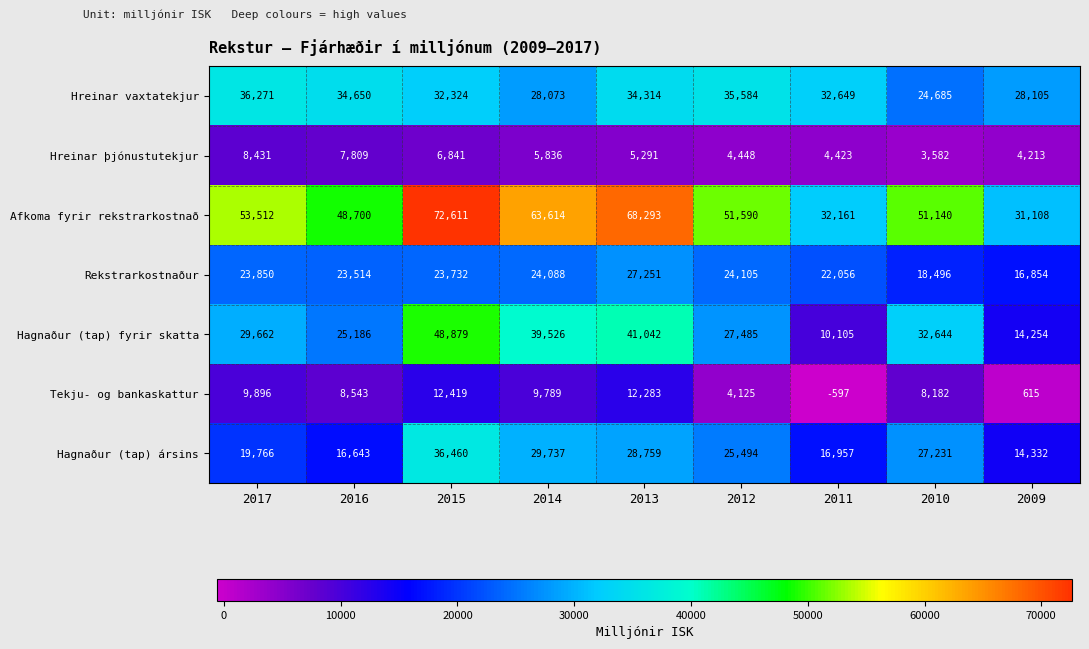

Where is Rekstrarkostnaður nearest to the value 22052?

2011